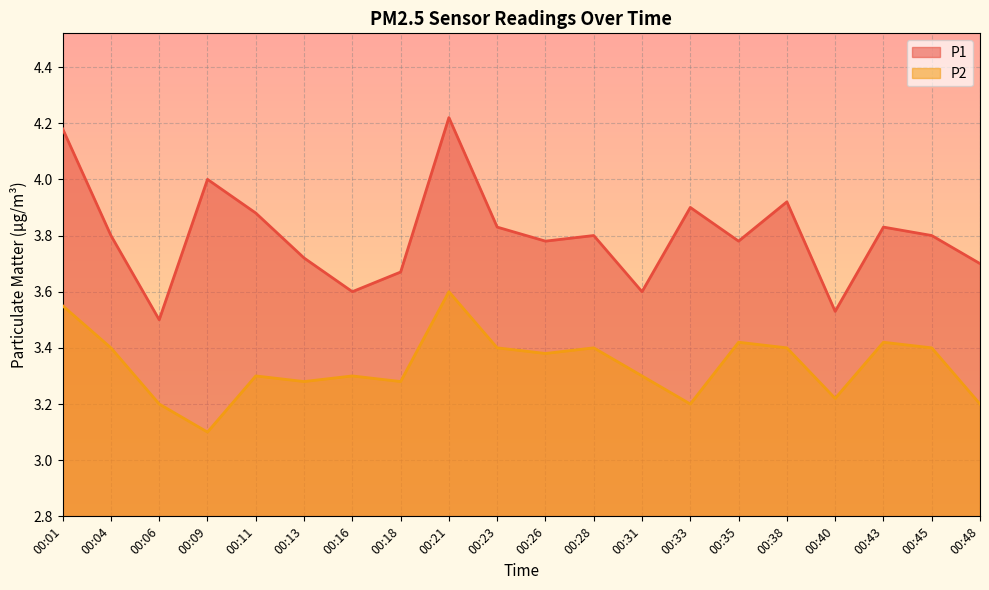

Does the chart display data point markers on the line(s)?

No